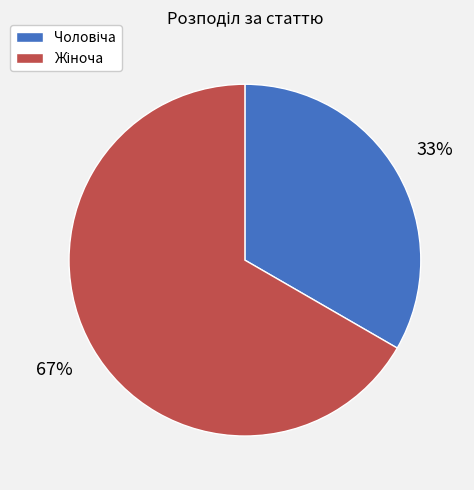

Is there a majority slice in this chart?

Yes